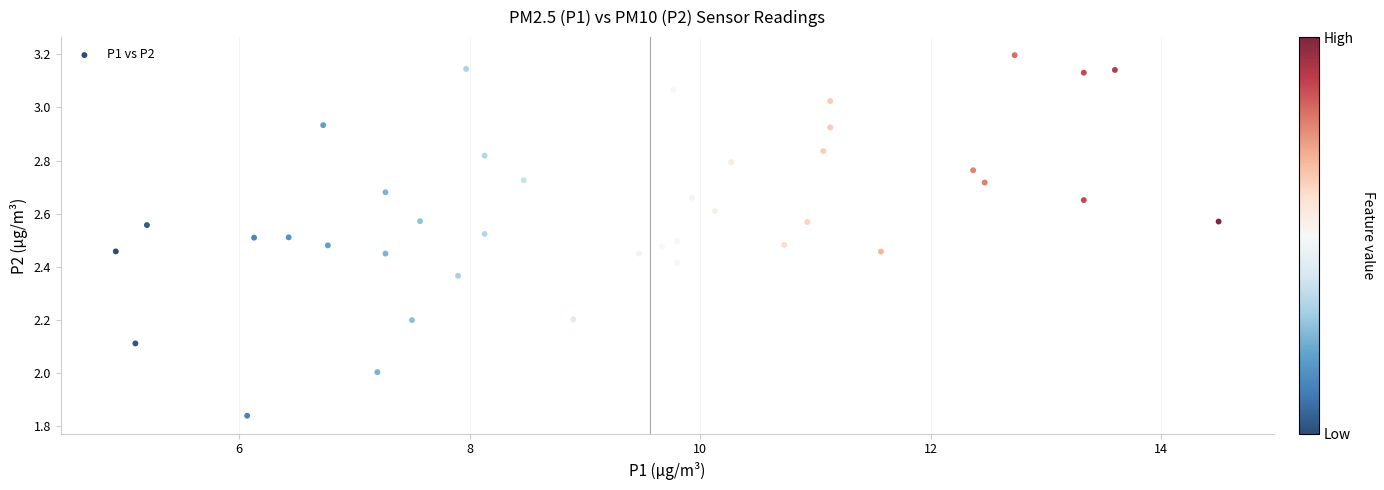

What is the range of X values (max minus min)?

9.6